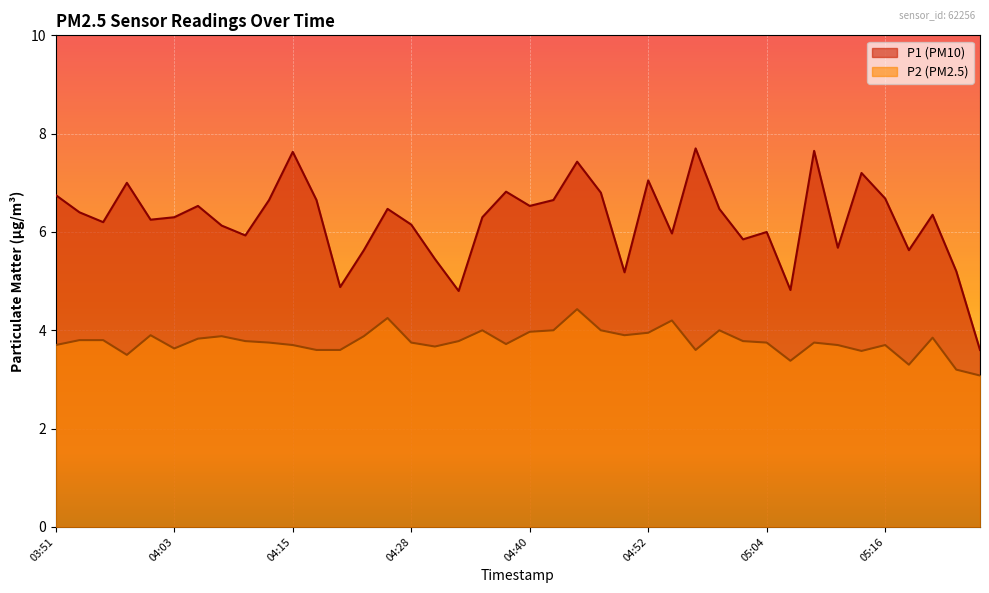

True or false: P2 has more than 1 points higher than both neighbors.

True